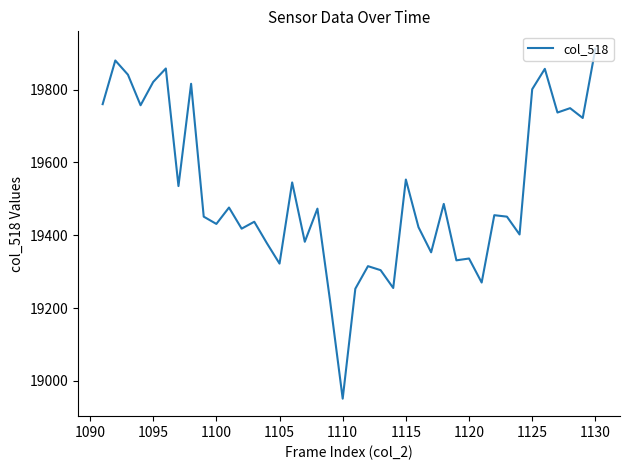

Does the chart display data point markers on the line(s)?

No